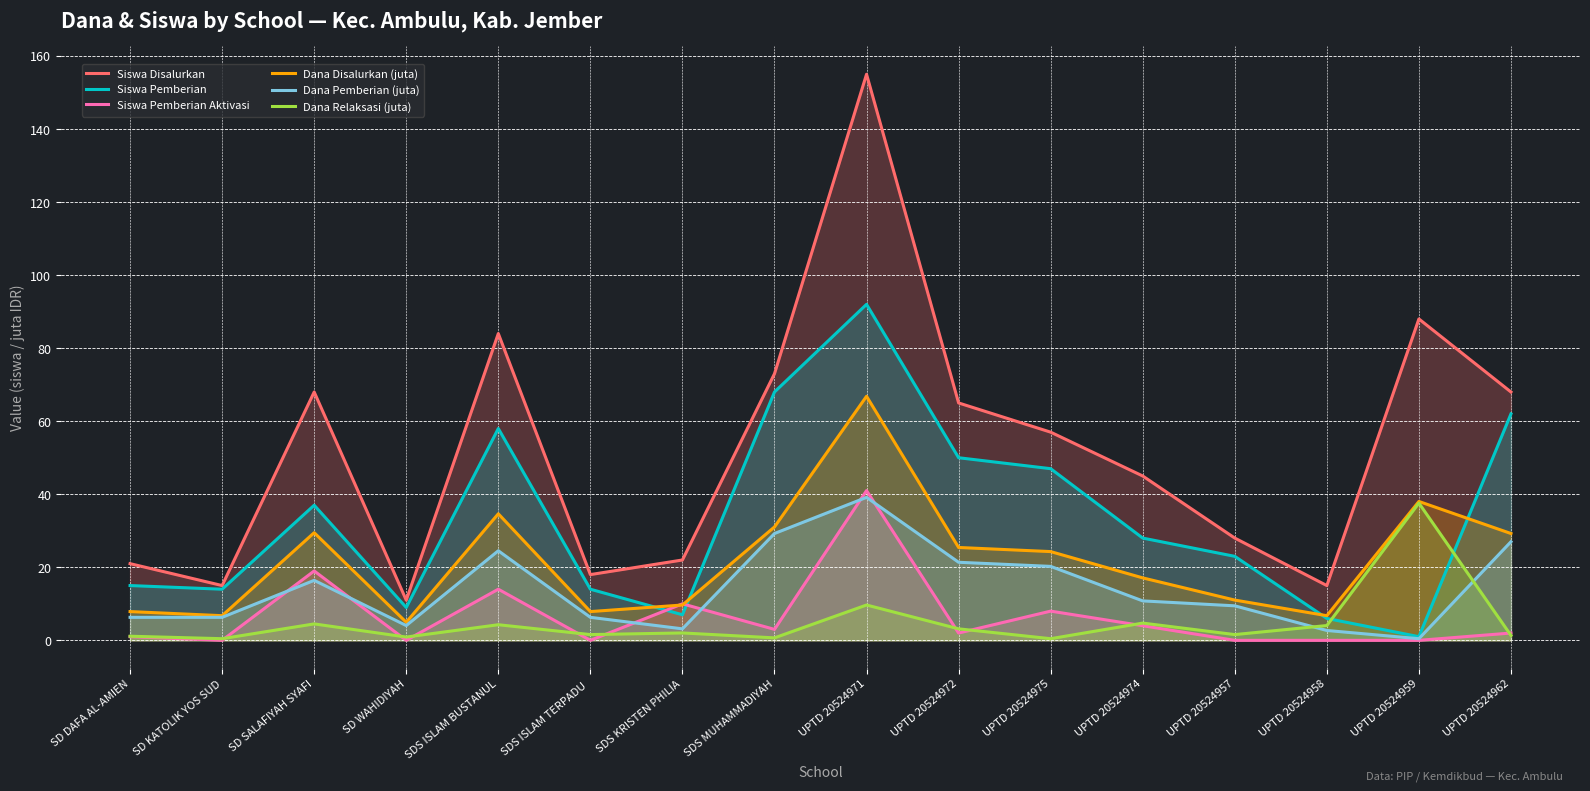

What is the label of the 6th point from the right?

UPTD 20524975